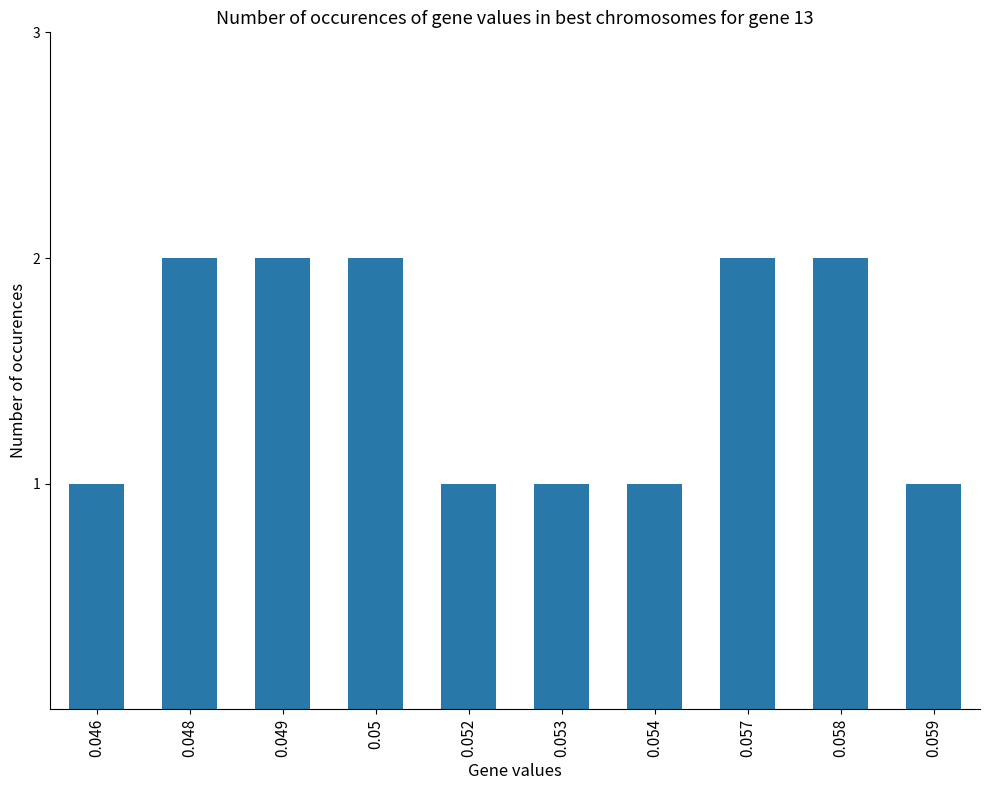

What is the label of the 2nd bar from the right?

0.058